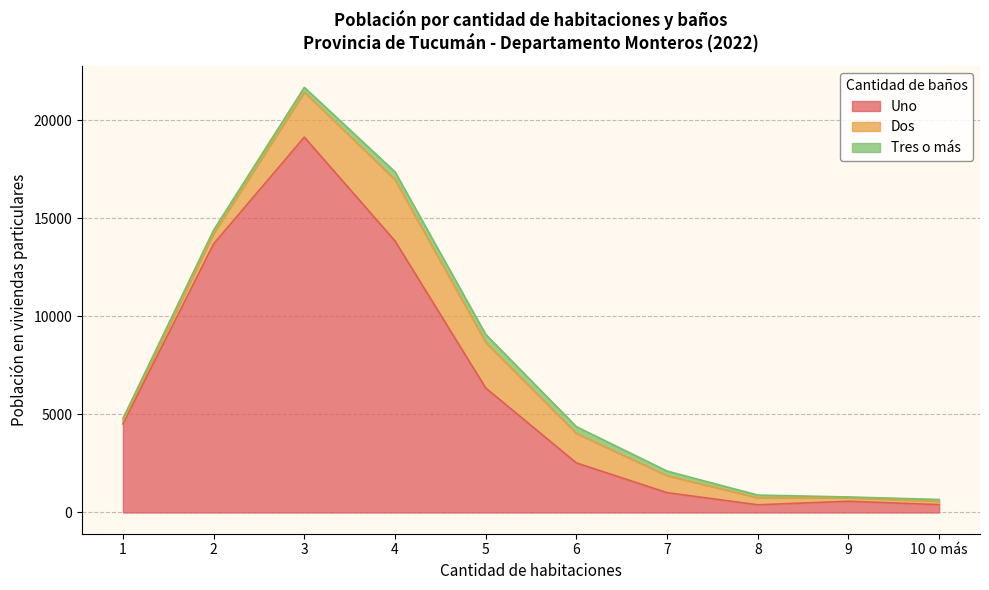

Rank the categories by Tres o más value from lowest to highest.

9, 10 o más, 1, 8, 2, 7, 3, 6, 4, 5